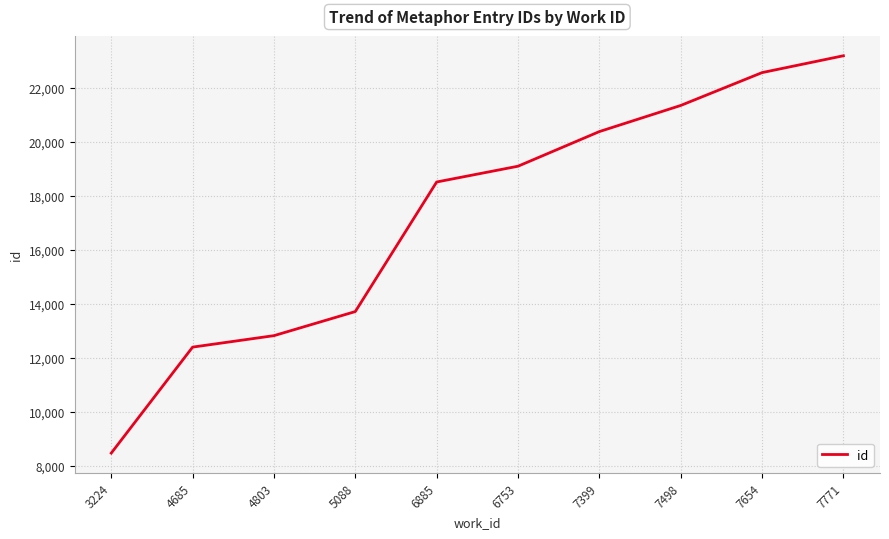

Reading right to left, list all the values displayed in this chart.

23198	22573	21355	20387	19103	18518	13715	12822	12397	8468